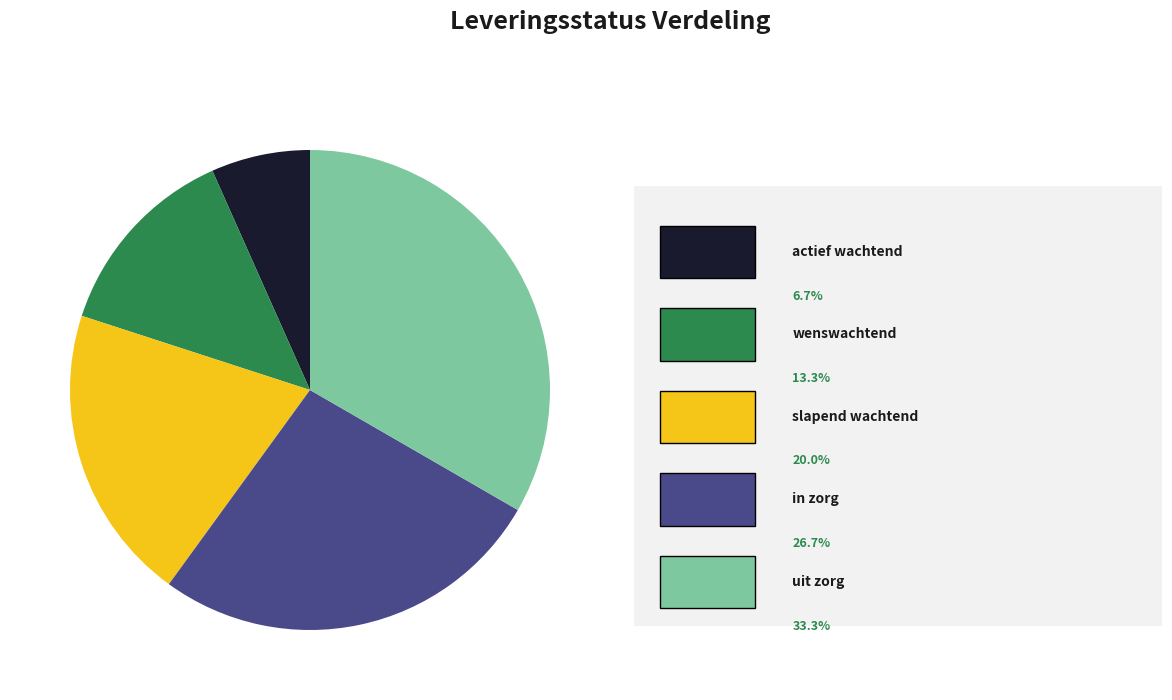

Does any single category account for the majority?

No